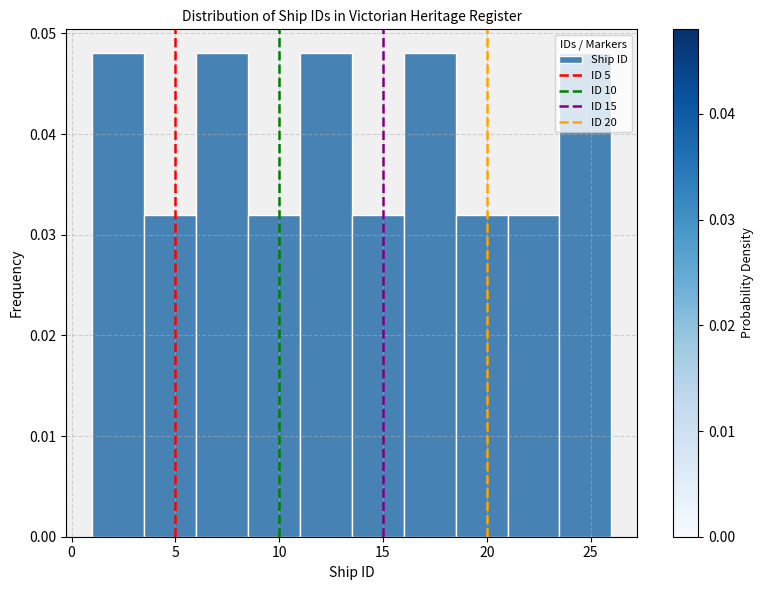

Reading left to right, transcribe this chart: for each bar, give the range it covers on the x-axis and its height. The values are not printed on the chart, so give them approximately, as read against the axis.

1.0 to 3.5: 0.048
3.5 to 6.0: 0.032
6.0 to 8.5: 0.048
8.5 to 11.0: 0.032
11.0 to 13.5: 0.048
13.5 to 16.0: 0.032
16.0 to 18.5: 0.048
18.5 to 21.0: 0.032
21.0 to 23.5: 0.032
23.5 to 26.0: 0.048